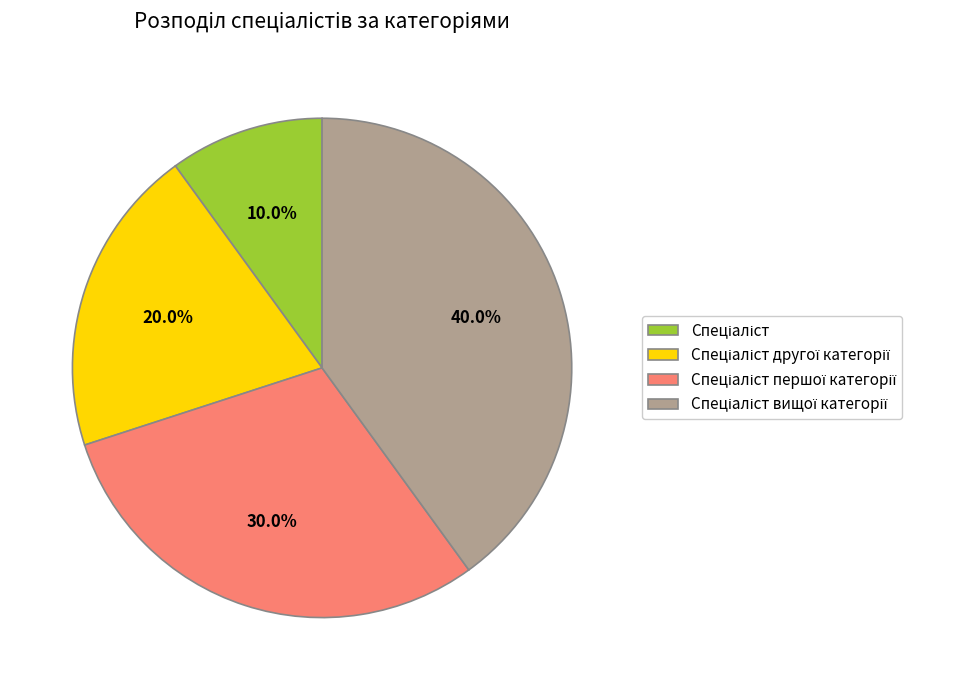

Does any single category account for the majority?

No